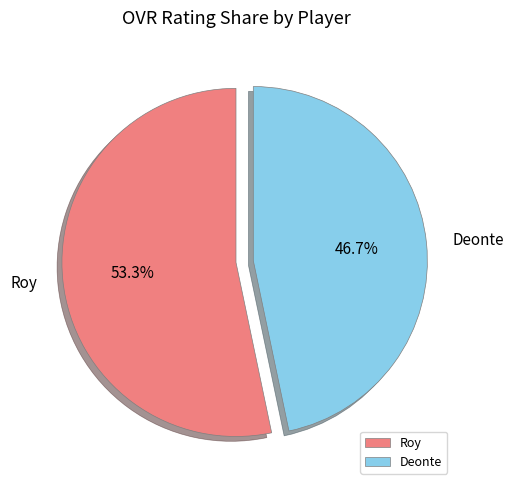

To the nearest percent, what portion does Deonte represent?

47%